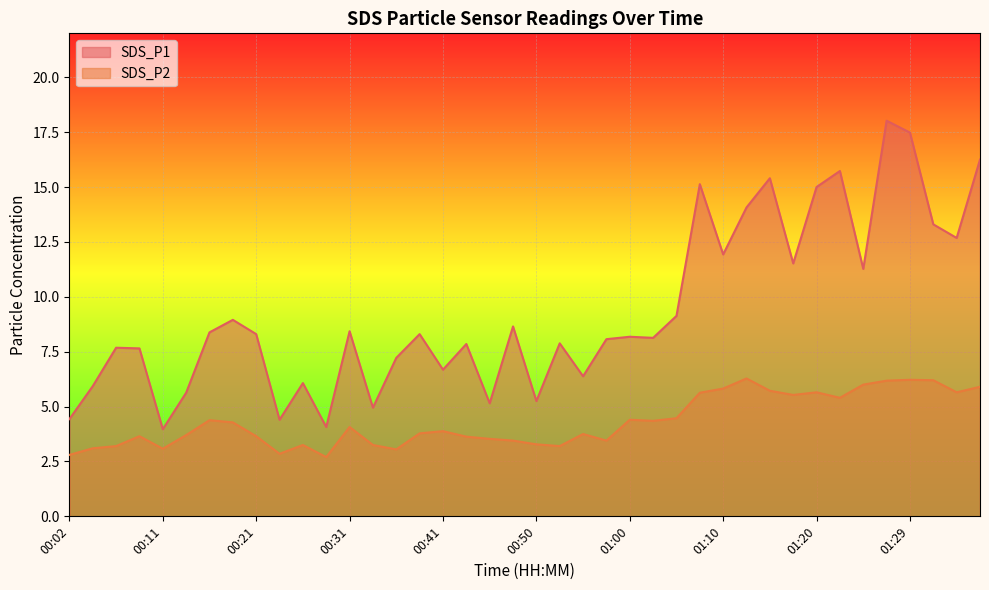

True or false: SDS_P2 has a value of 4.3 at 00:24.

False